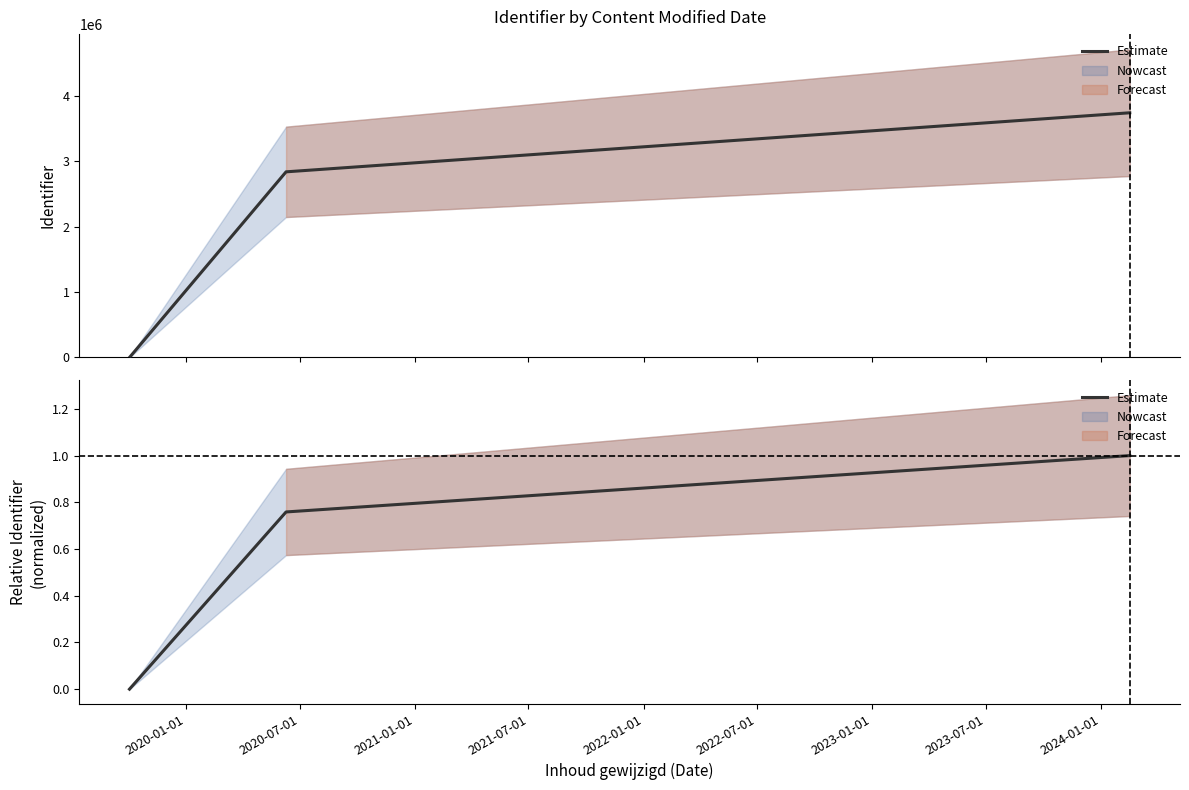

True or false: the data shows 1.0 at 2021-01-01.

True